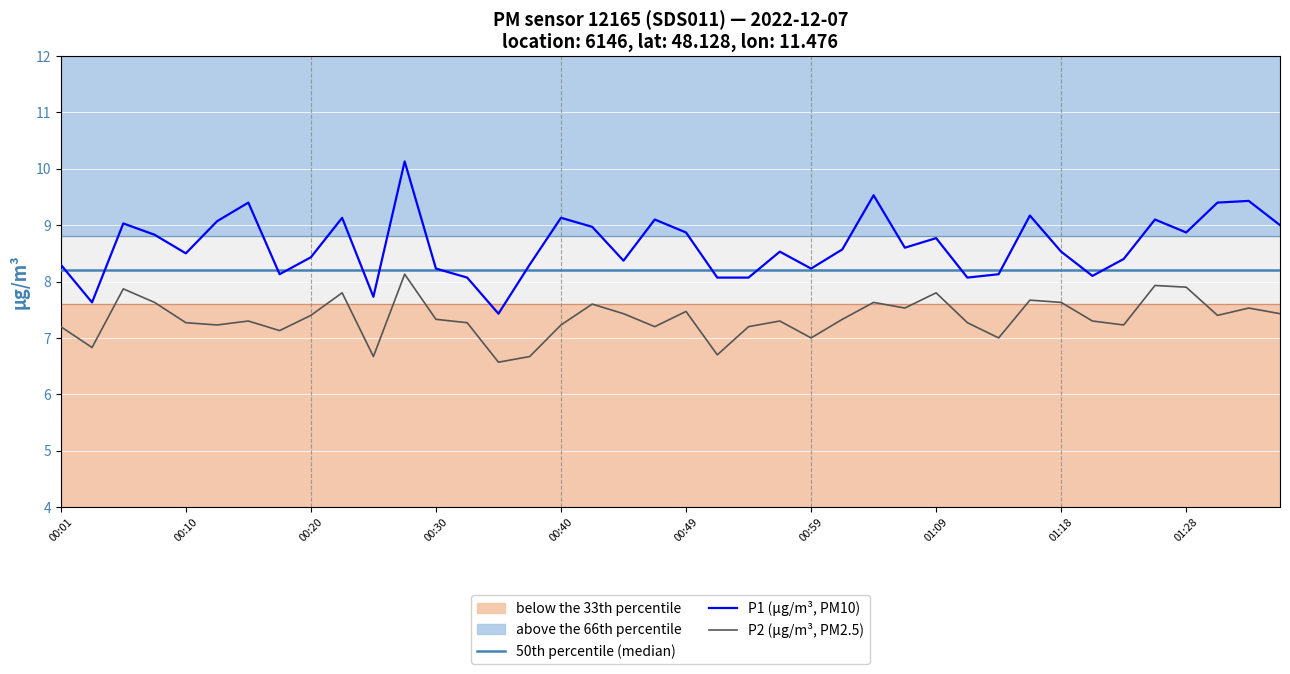

What is the average value of the P1 series?

8.6